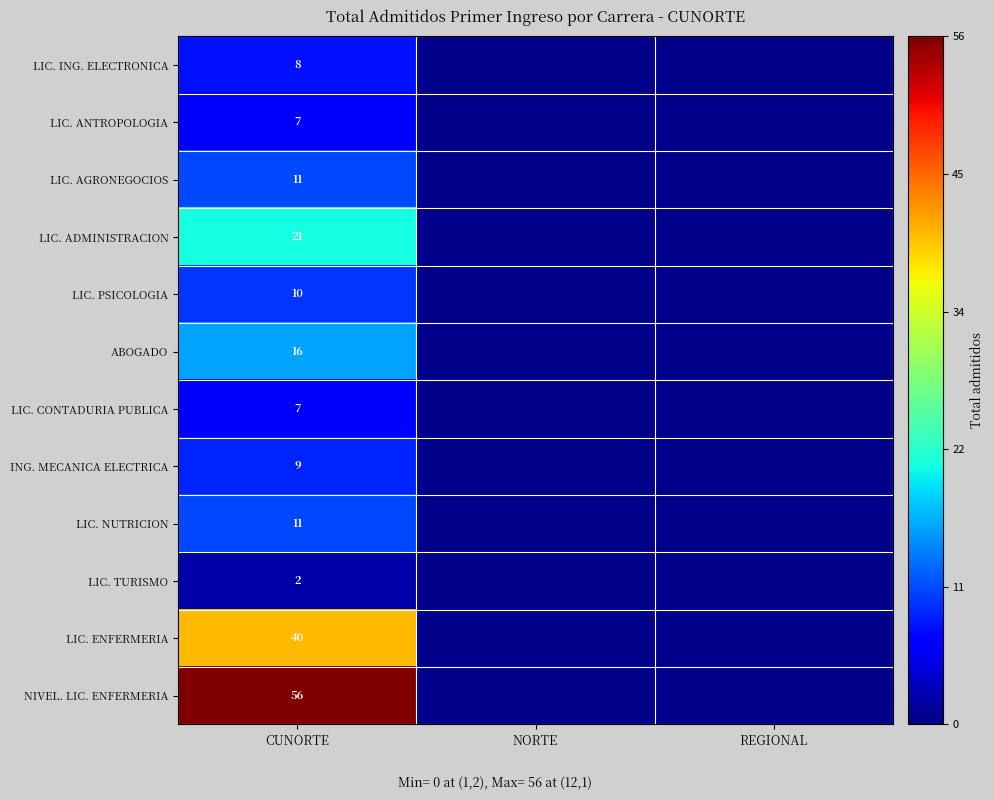

The LIC. CONTADURIA PUBLICA series shows 3 at CUNORTE. True or false?

False